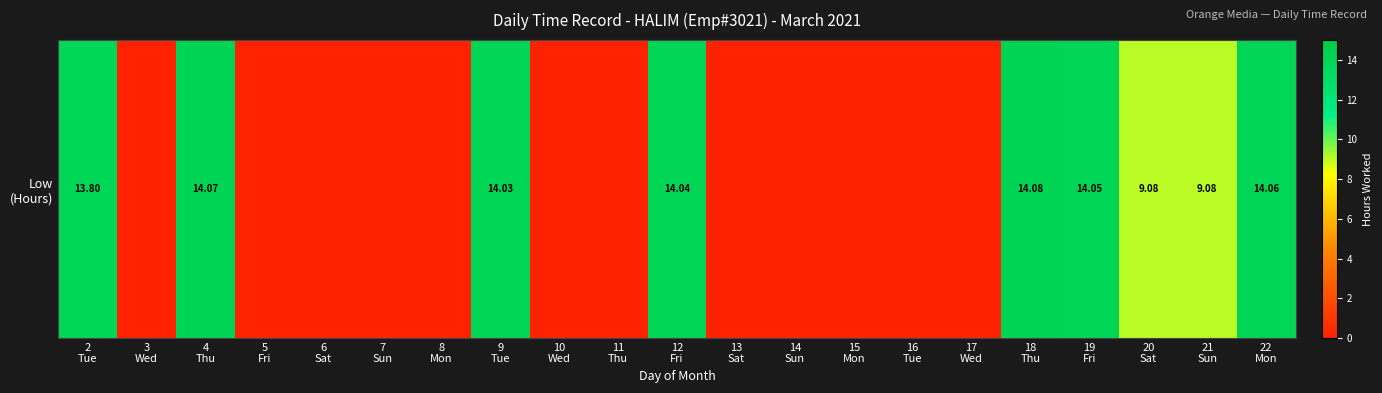

What is the difference between the maximum and minimum values?

14.1